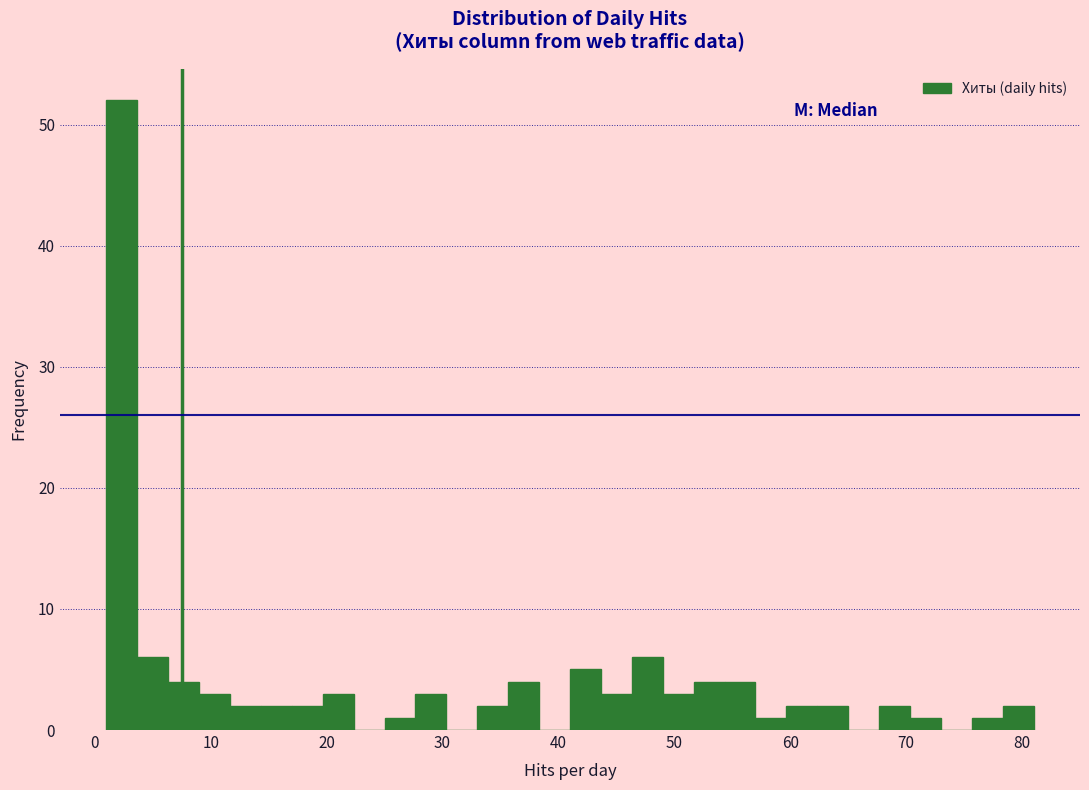

Around what value on the x-axis is the tallest bar? Give the approximate position of its centre, as read against the axis.

2